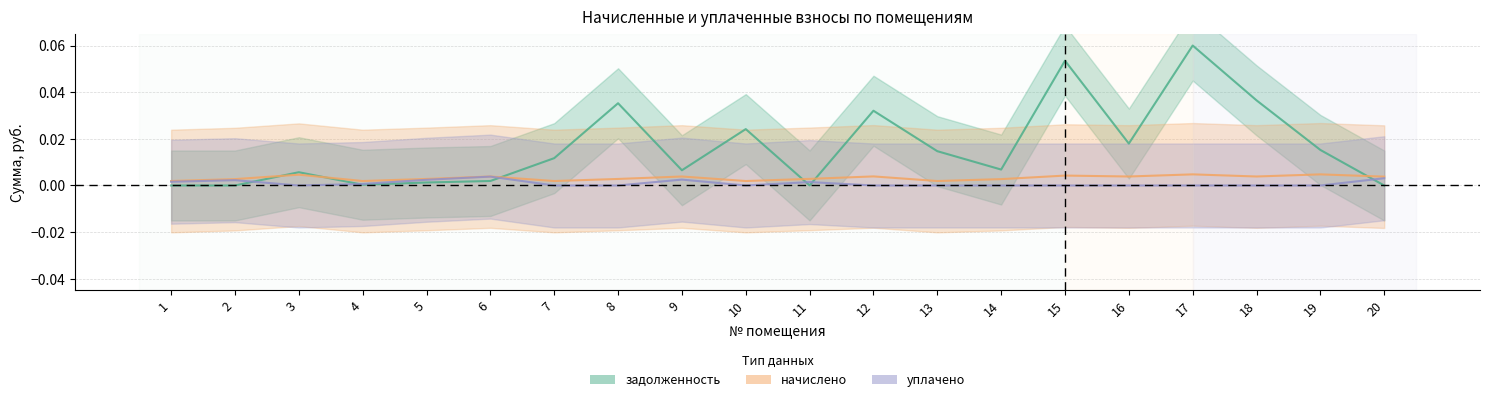

Which series changed the most between 9 and 13?

задолженность